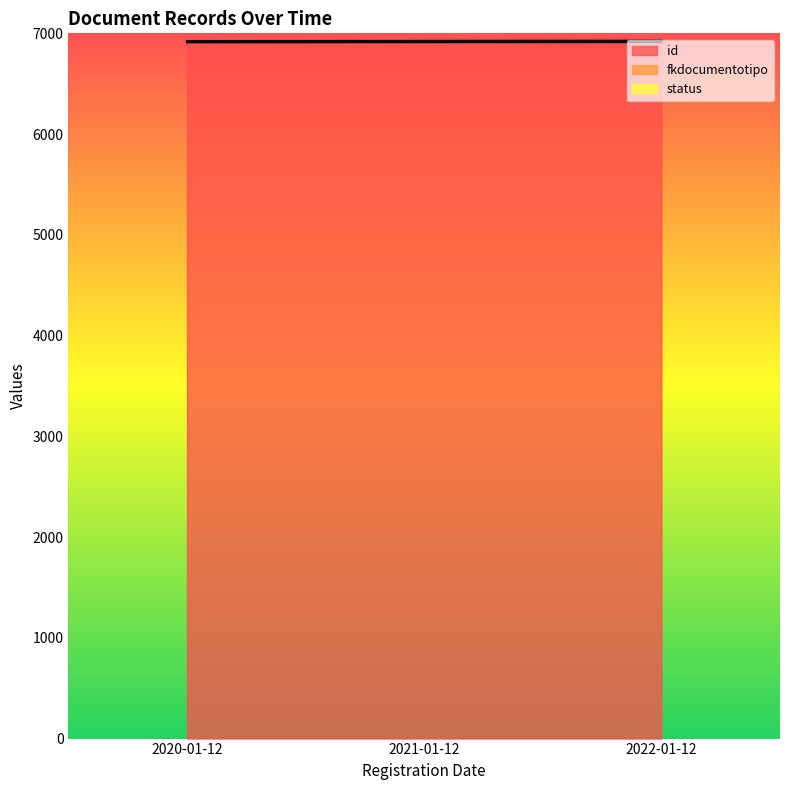

What is the lowest value of the status series?

1